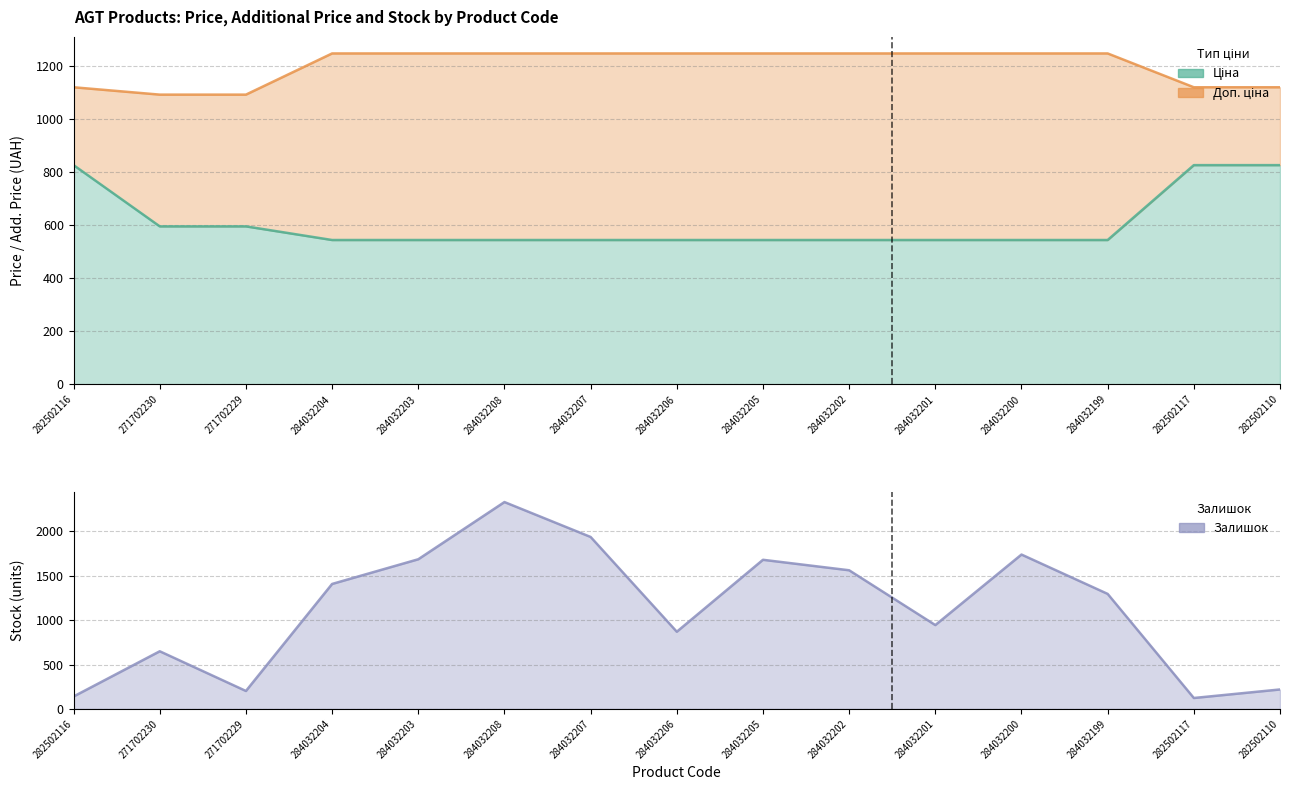

Reading left to right, extract all data points from this chart.

Ціна: 827.6	596.5	596.5	545.0	545.0	545.0	545.0	545.0	545.0	545.0	545.0	545.0	545.0	827.6	827.6
Доп. ціна: 1121.5	1093.7	1093.7	1249.1	1249.1	1249.1	1249.1	1249.1	1249.1	1249.1	1249.1	1249.1	1249.1	1121.5	1121.5
Залишок: 140.0	649.0	202.0	1407.0	1685.0	2329.0	1936.0	869.0	1679.0	1561.0	944.0	1738.0	1295.0	123.0	219.0